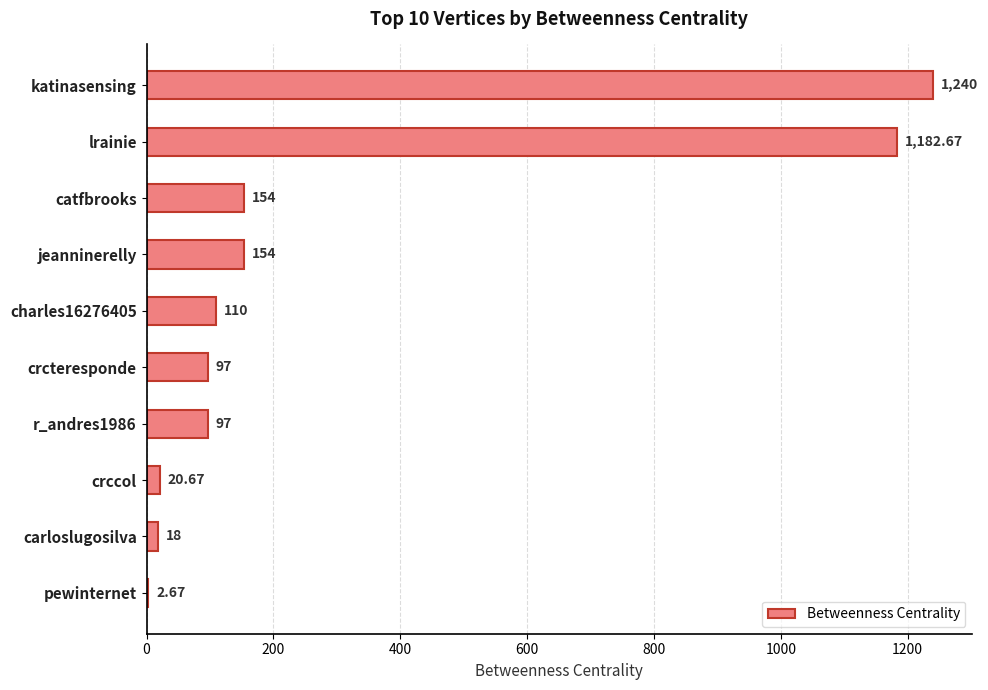

At which category does the chart reach its peak across all series?

katinasensing